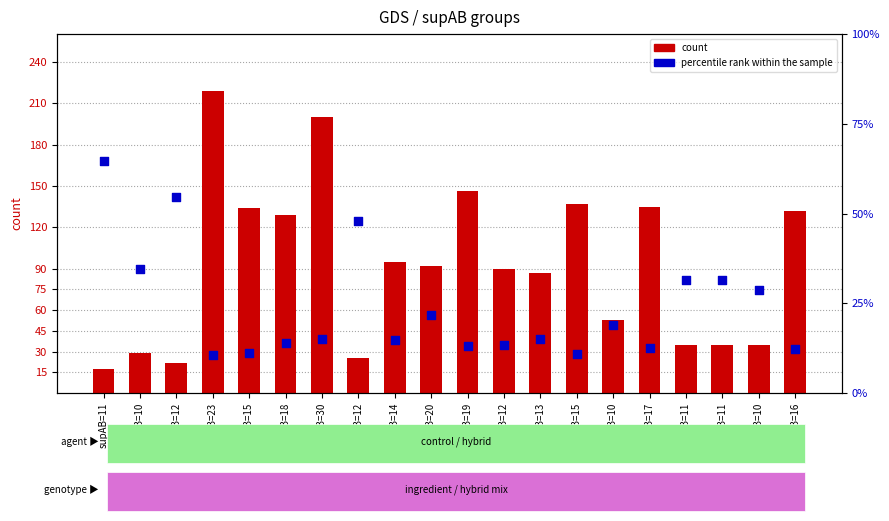

Which series has the largest total across all categories?

count